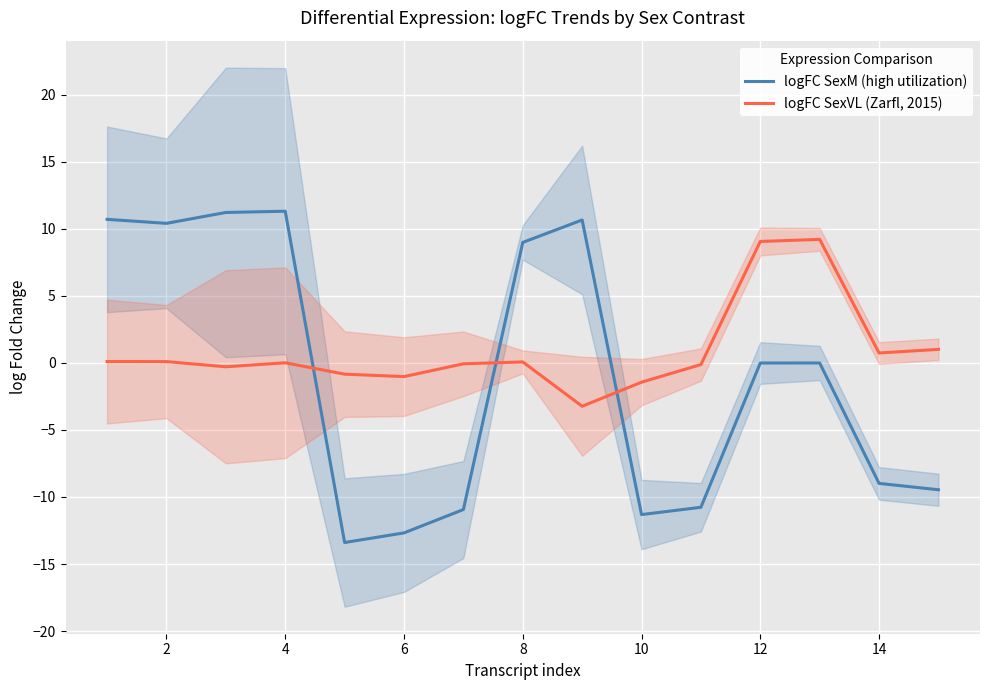

True or false: logFC SexM (high utilization) has a value of -12.7 at 6.

True